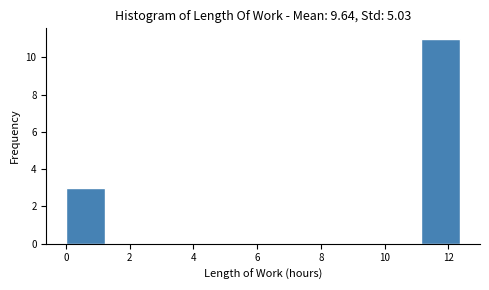

Reading left to right, list every bar in this chart as the range it spans on the x-axis followed by its height. Neither the bar edges nor the heights are printed on the chart, so give them approximately, as read against the axes.

0.0 to 1.2: 3
1.2 to 2.4: 0
2.4 to 3.8: 0
3.8 to 5.0: 0
5.0 to 6.2: 0
6.2 to 7.4: 0
7.4 to 8.6: 0
8.6 to 9.8: 0
9.8 to 11.2: 0
11.2 to 12.4: 11